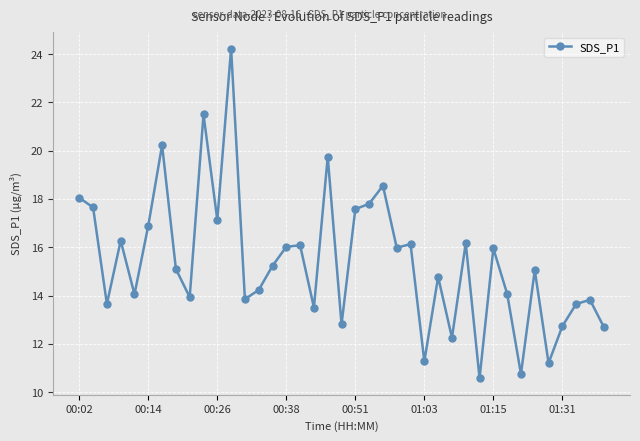

What is the smallest value displayed?

10.6